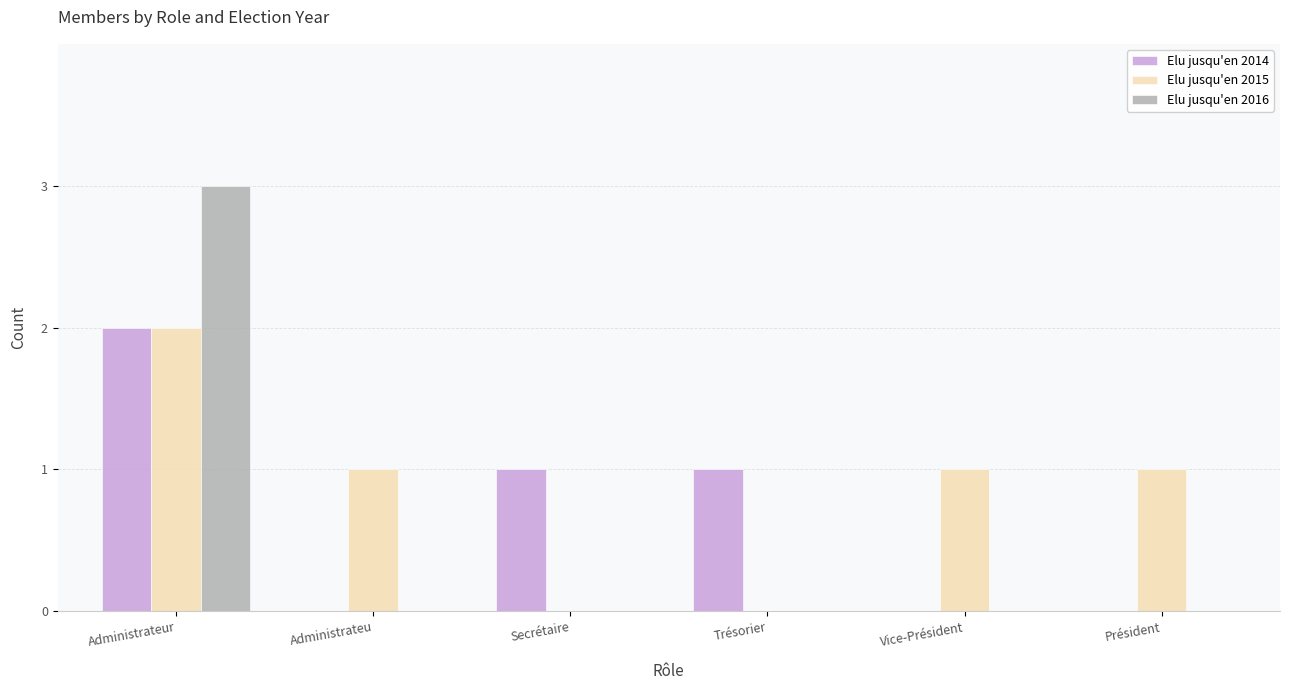

True or false: Elu jusqu'en 2014 has a value of 1 at Secrétaire.

True